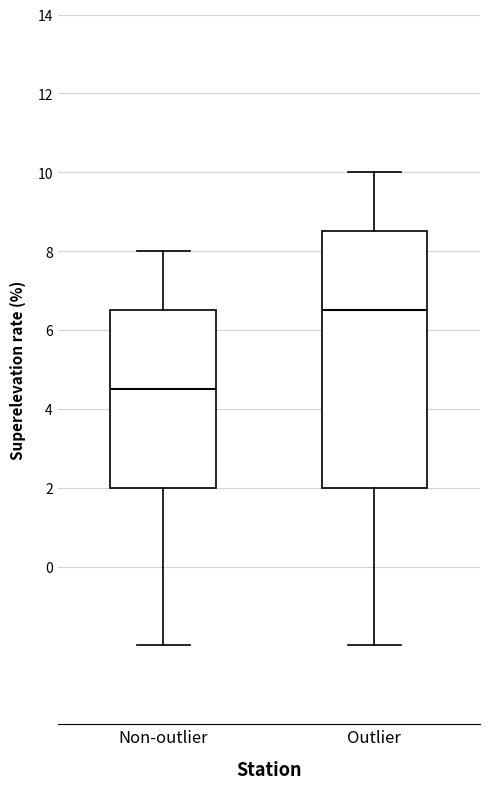

Reading left to right, read every box against the y-axis: the position of its median line, the range the box covers, and the ends of its whiskers. The values are not printed on the chart, so give them approximately, as read against the axis.

Non-outlier: median 4.6, box 2.0 to 6.6, whiskers -2.0 to 8.0
Outlier: median 6.6, box 2.0 to 8.6, whiskers -2.0 to 10.0